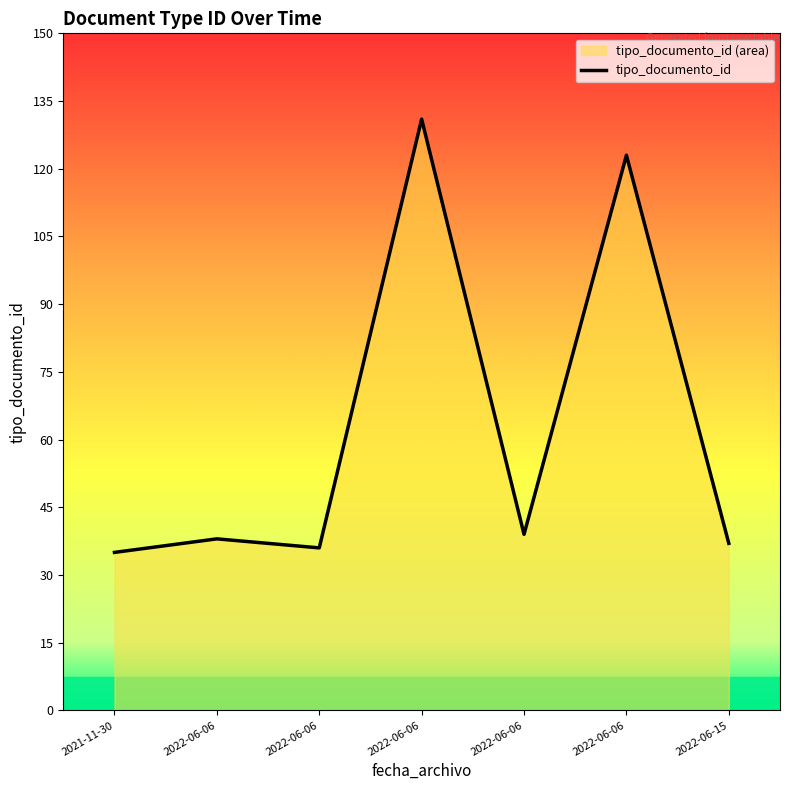

At which label does the data first exceed 38?

2022-06-06